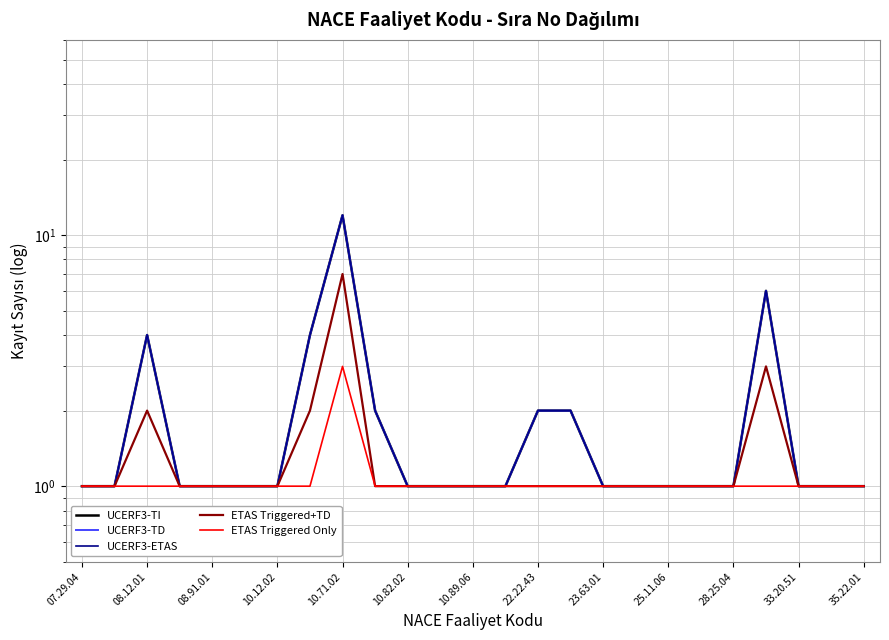

Does the chart display data point markers on the line(s)?

No